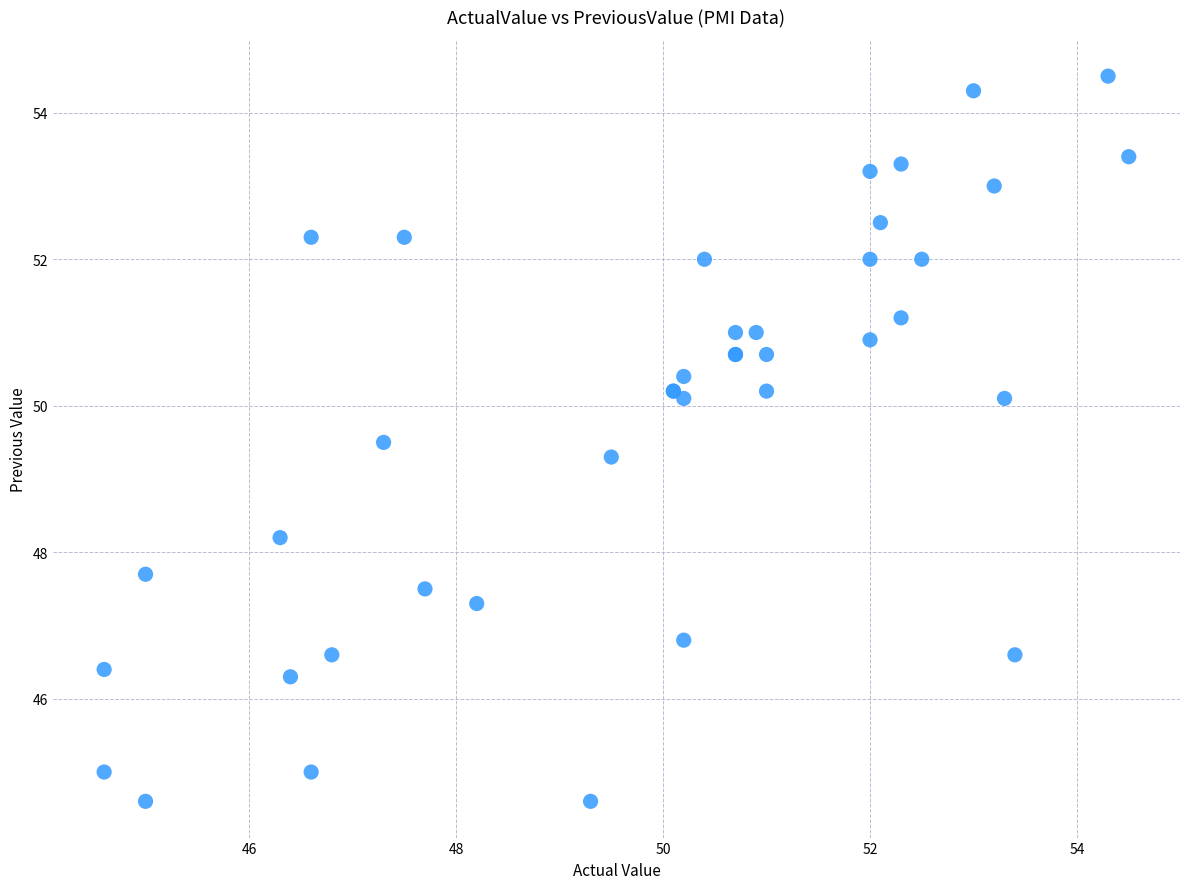

What Y value in the scatter plot is closest to 49?

49.3